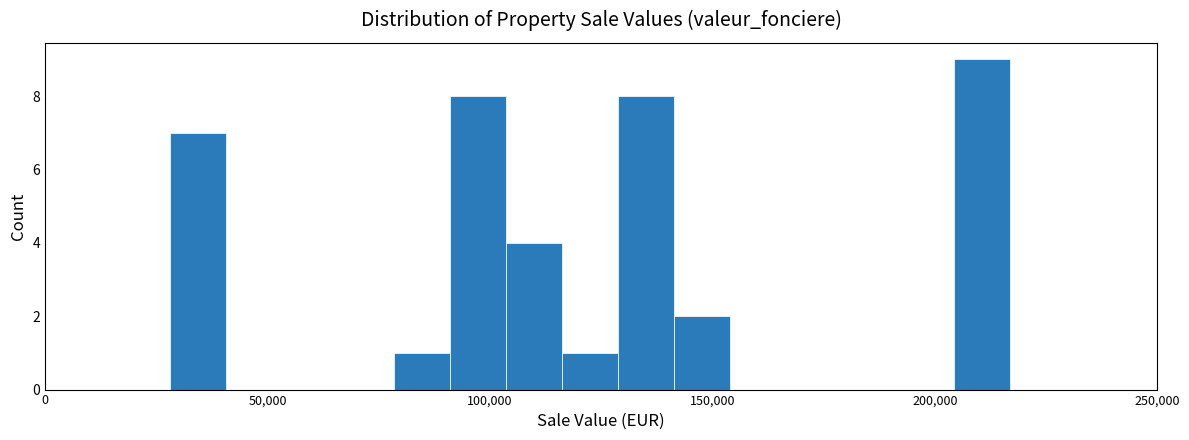

Read against the x-axis, roughly where is the centre of the tallest bar?

210000